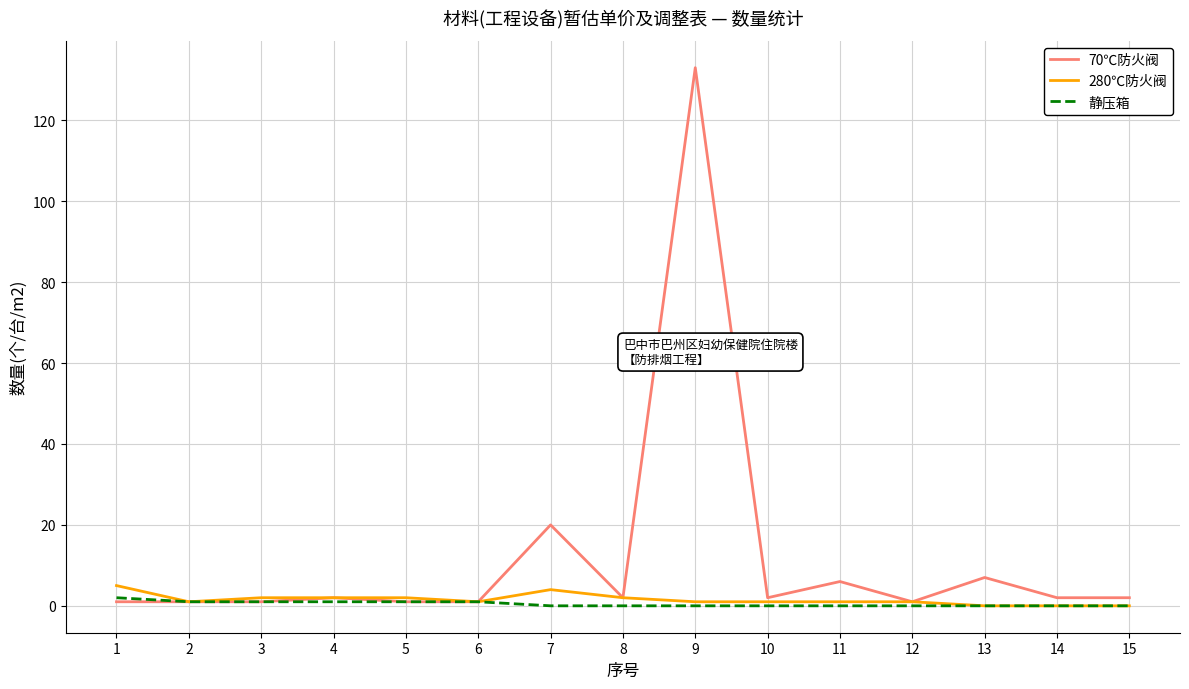

What is the sum of all 280℃防火阀 values?

23